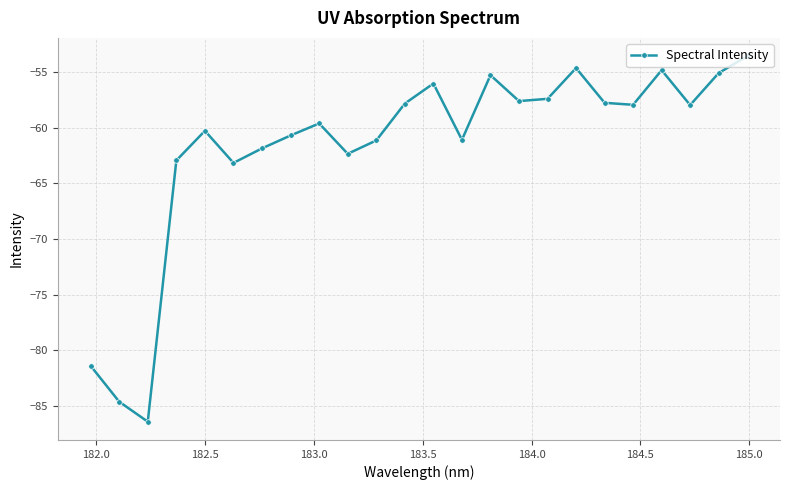

What is the value of the 9th point from the left?

-59.6